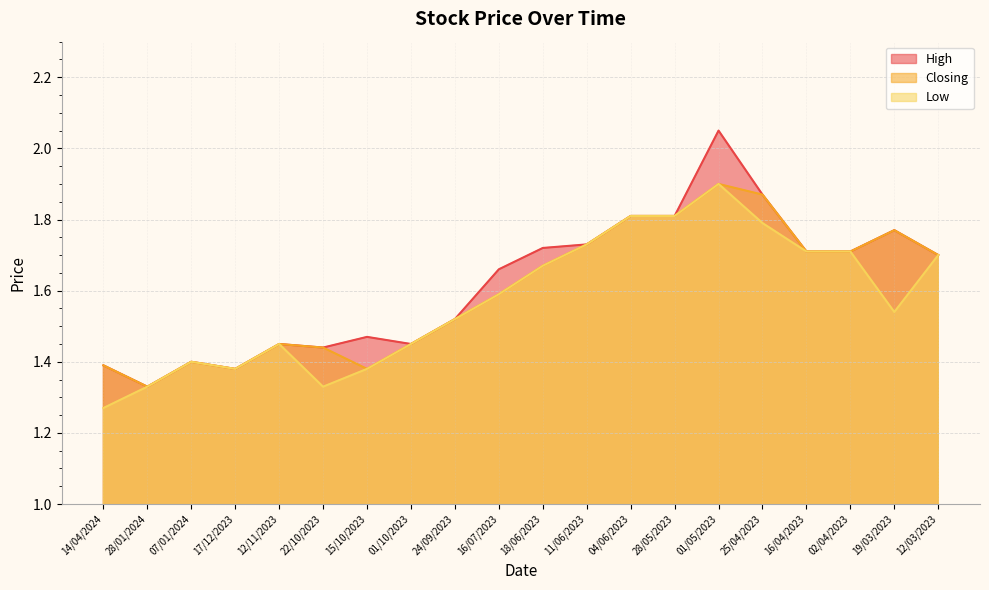

At which category is the sum across all series the highest?

01/05/2023